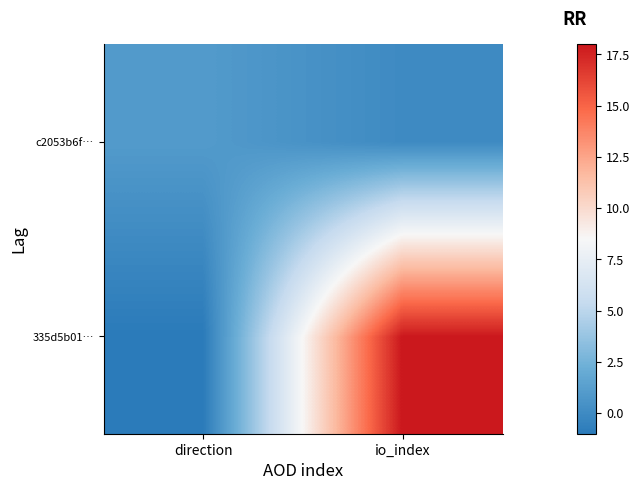

At which category does the chart reach its peak across all series?

io_index